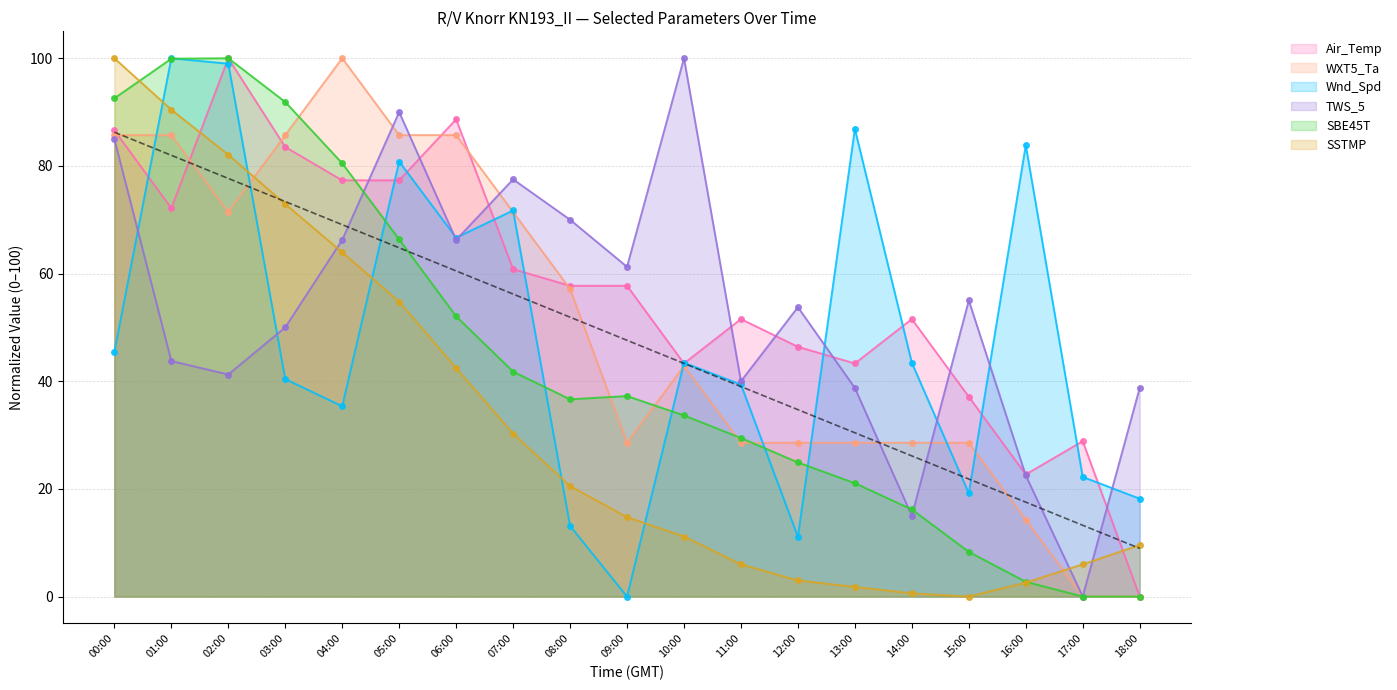

What is the sum of all TWS_5 values?

1015.0